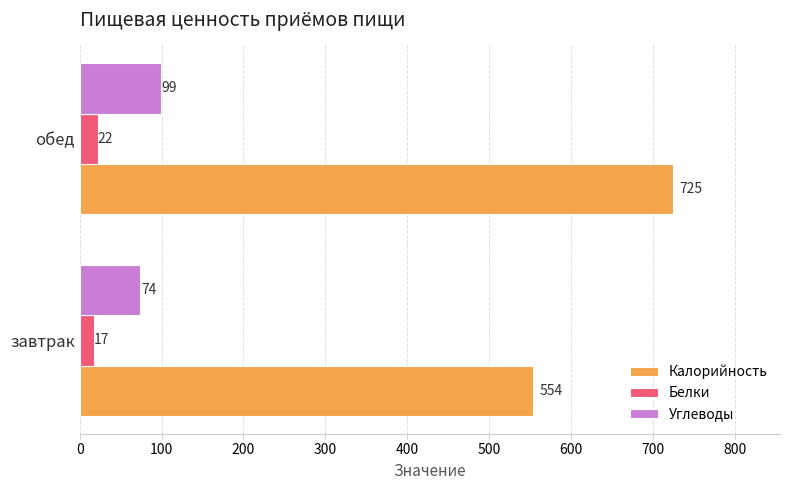

Which series has the widest spread of values?

Калорийность